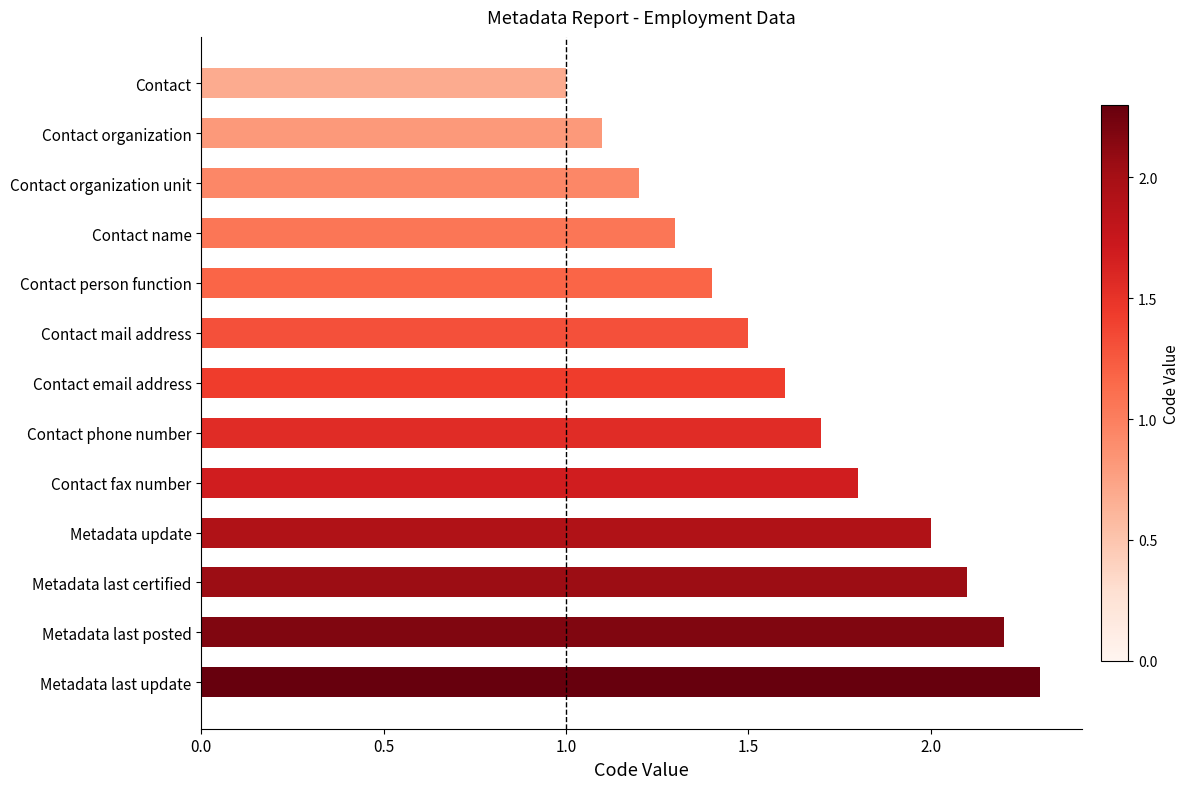

Reading top to bottom, extract all data points from this chart.

Contact=1.0	Contact organization=1.1	Contact organization unit=1.2	Contact name=1.3	Contact person function=1.4	Contact mail address=1.5	Contact email address=1.6	Contact phone number=1.7	Contact fax number=1.8	Metadata update=2.0	Metadata last certified=2.1	Metadata last posted=2.2	Metadata last update=2.3